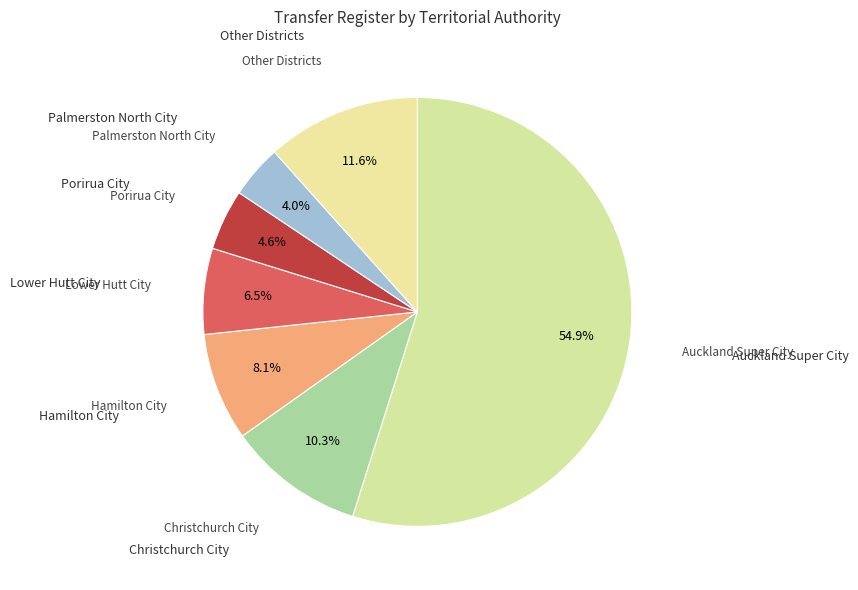

Count the number of slices in the pie.

7